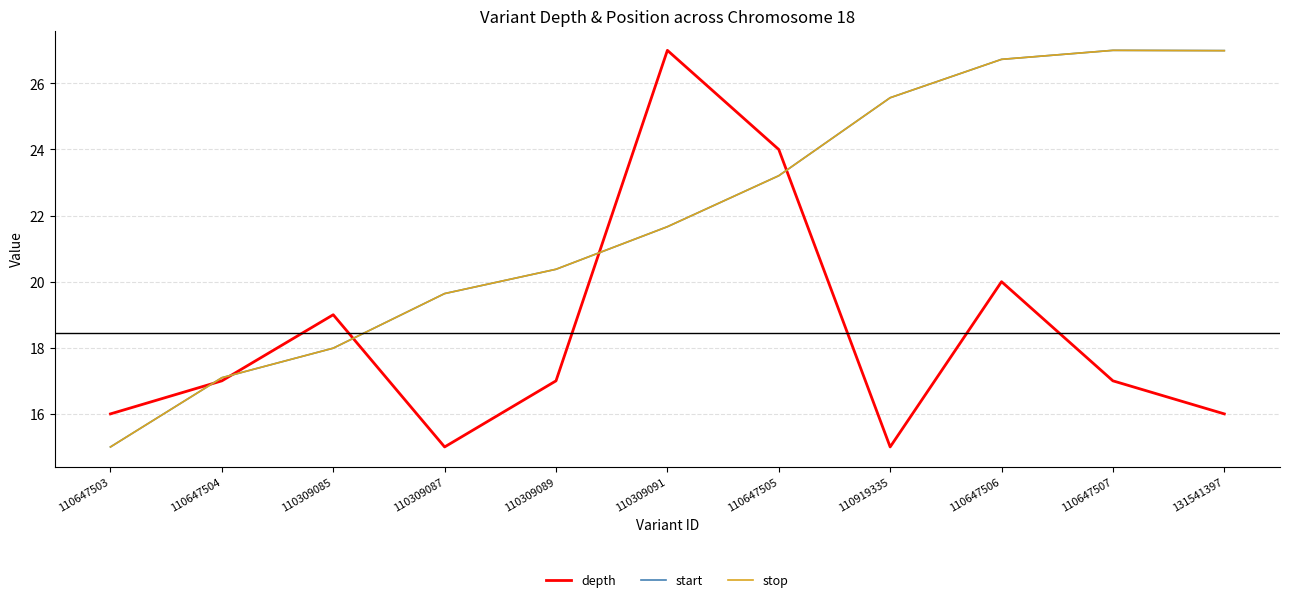

What value does the depth series have at 131541397?

16.0